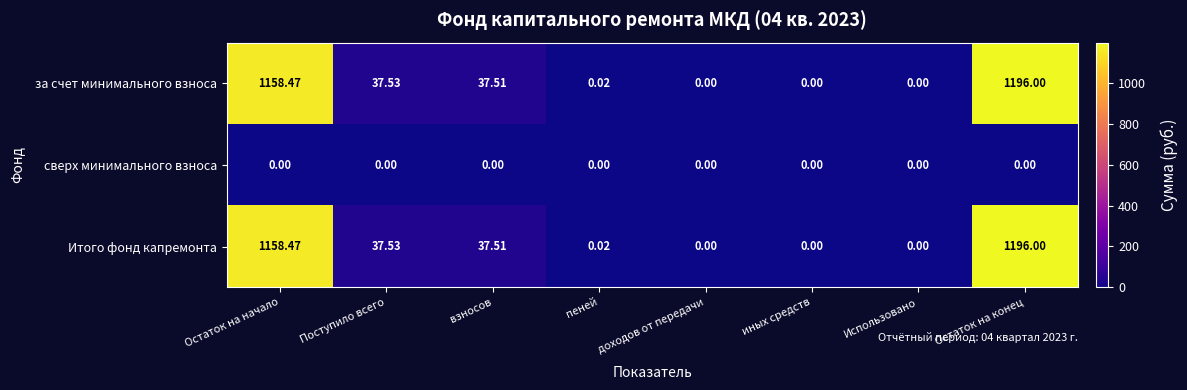

At which category does the chart reach its peak across all series?

Остаток на конец